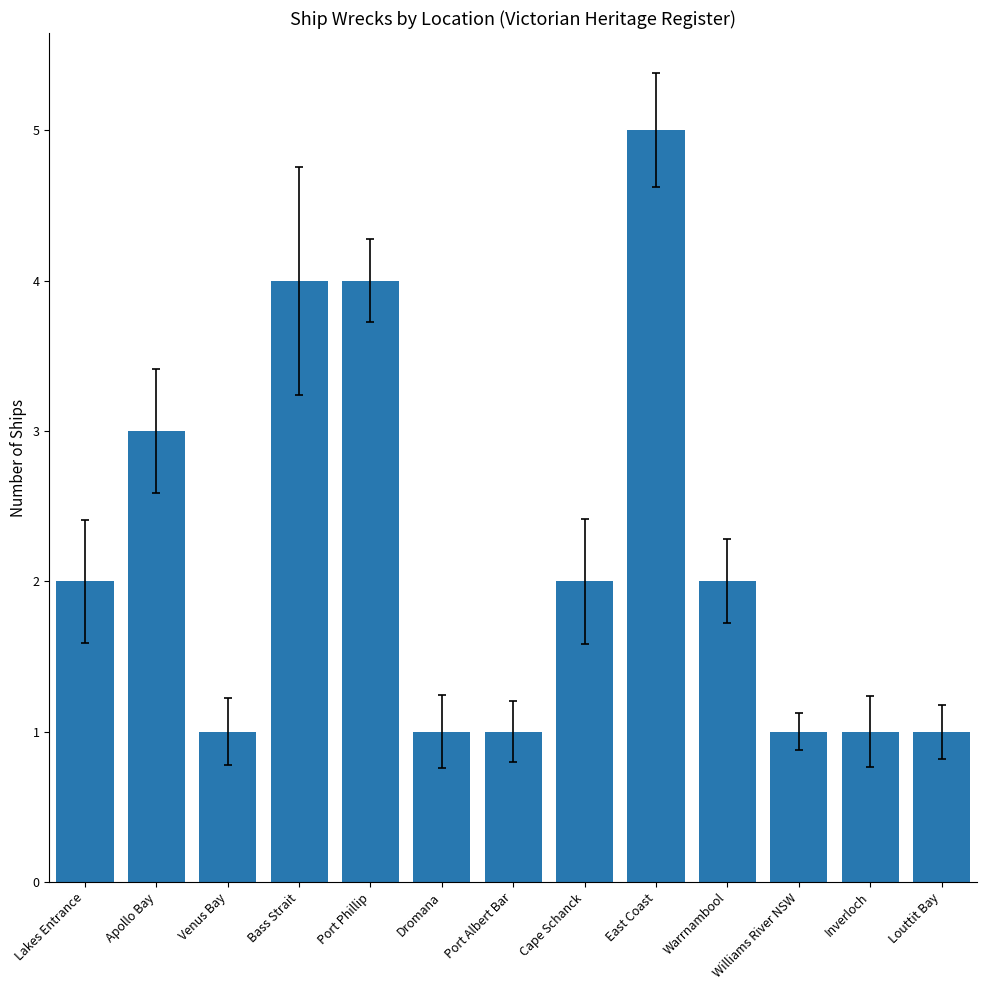

The value at Port Albert Bar is 1. True or false?

True